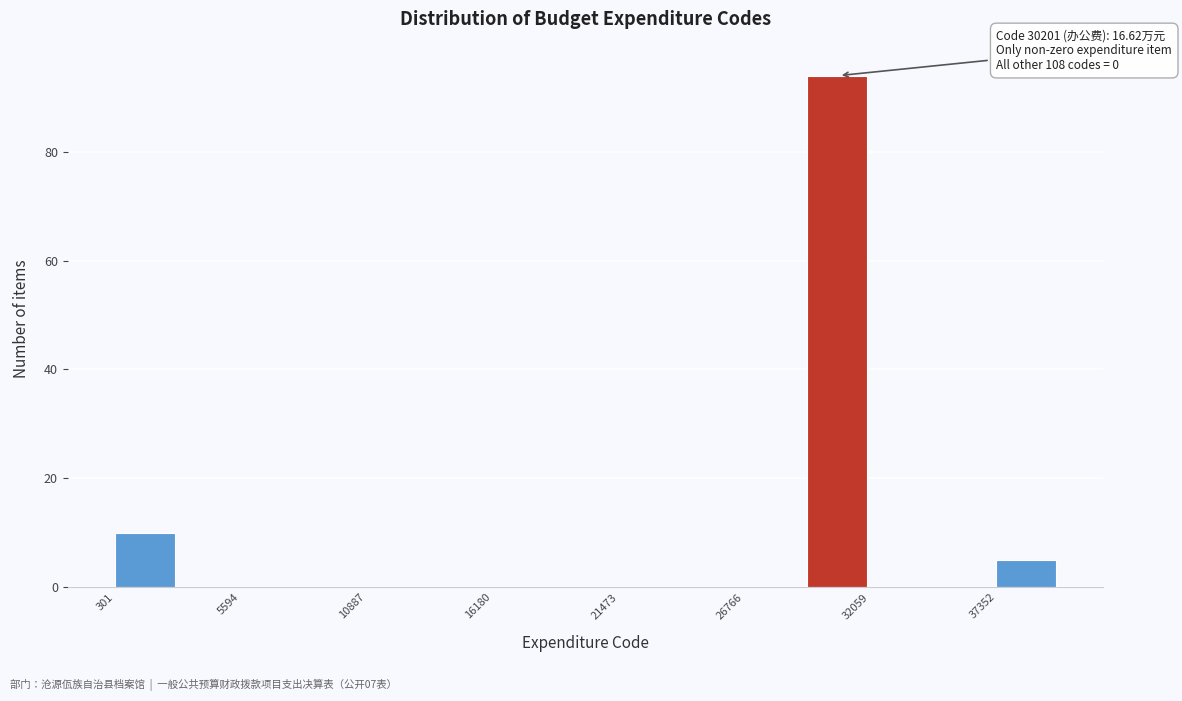

Around what value on the x-axis is the tallest bar? Give the approximate position of its centre, as read against the axis.

31000